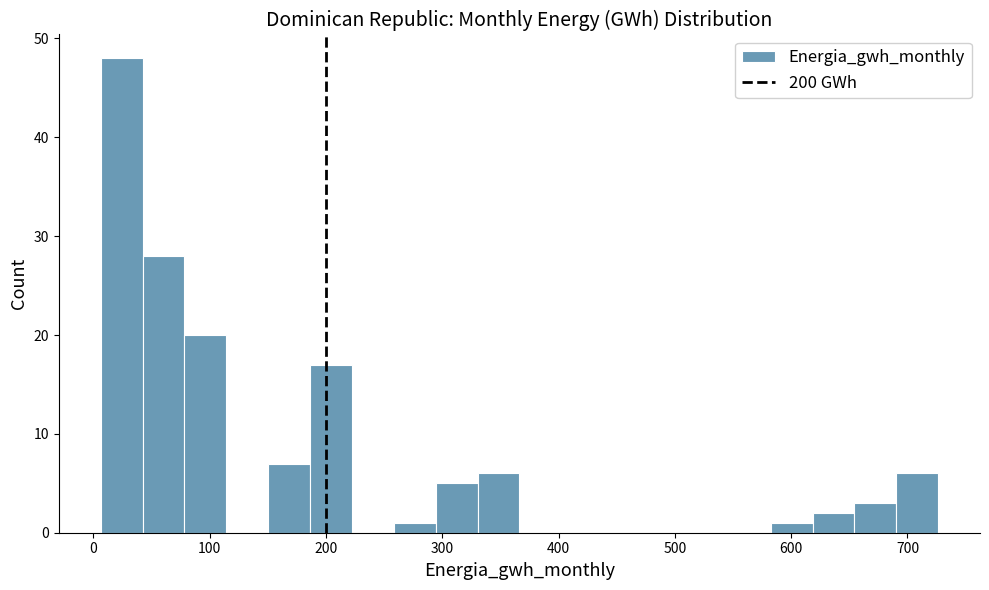

Read against the x-axis, roughly where is the centre of the tallest bar?

20